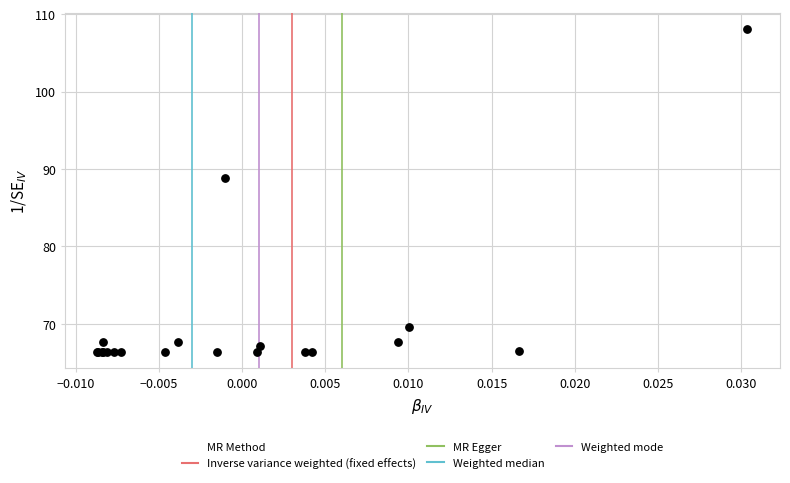

What Y value in the scatter plot is closest to 87?

88.9